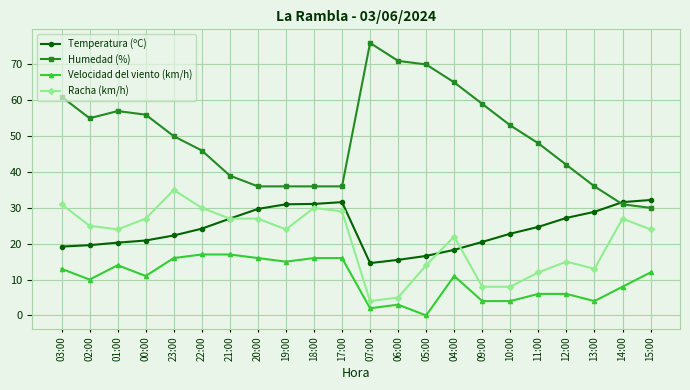

What are all the series names shown in the legend?

Temperatura (ºC), Humedad (%), Velocidad del viento (km/h), Racha (km/h)